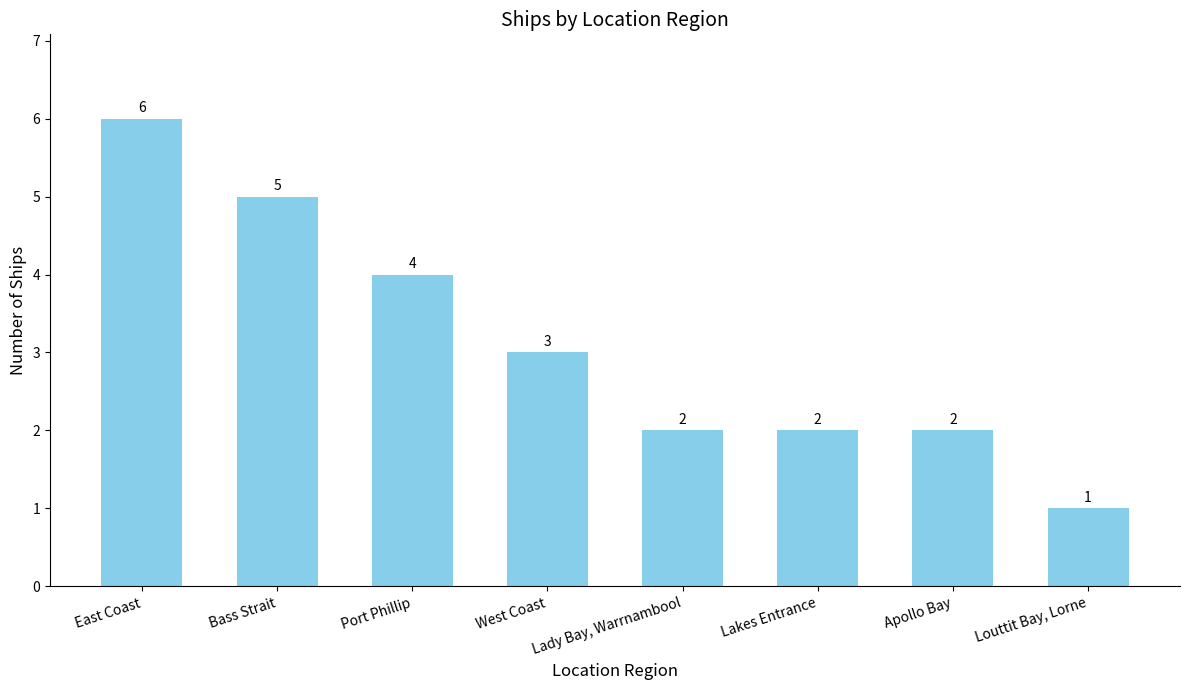

How many values are below 3?

4